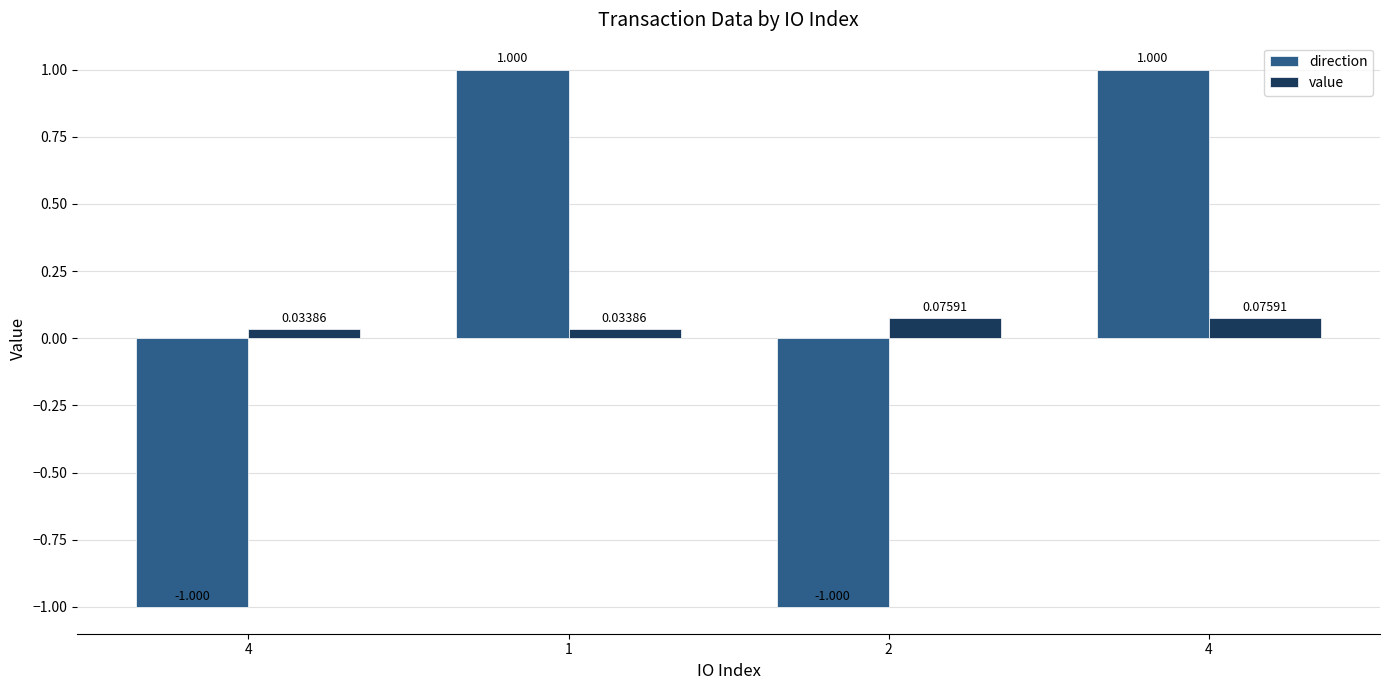

Which series has the largest total across all categories?

value